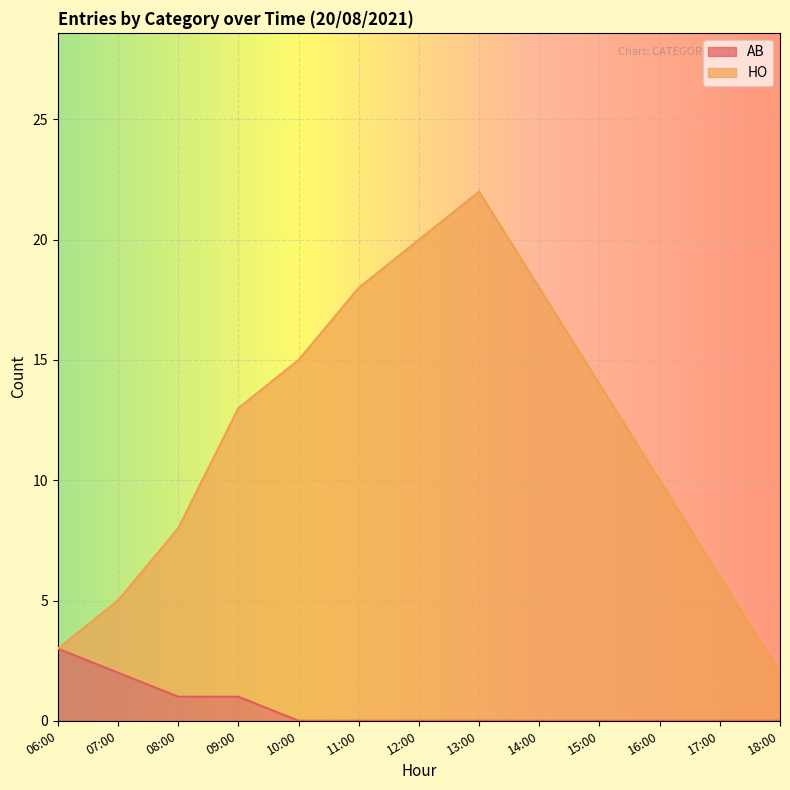

Reading left to right, list all the values displayed in this chart.

AB: 3	2	1	1	0	0	0	0	0	0	0	0	0
HO: 3	5	8	13	15	18	20	22	18	14	10	6	2